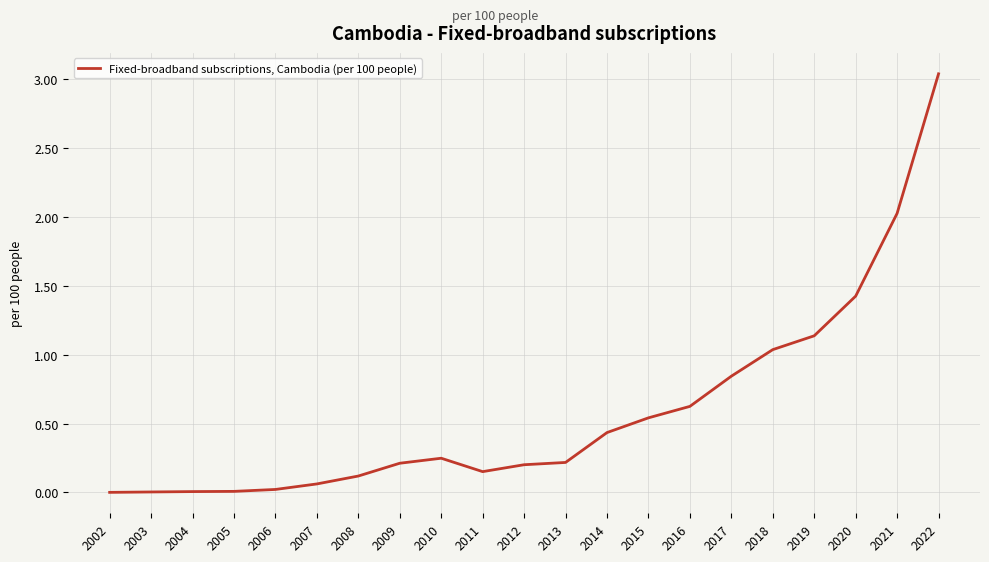

What is the sum of all values?

12.4